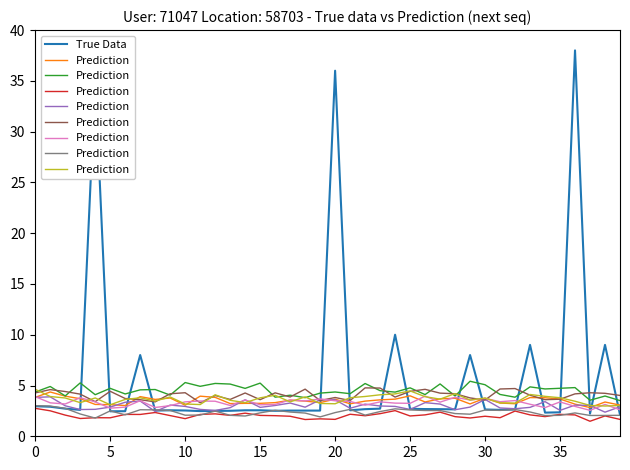

Which series has the largest total across all categories?

True Data